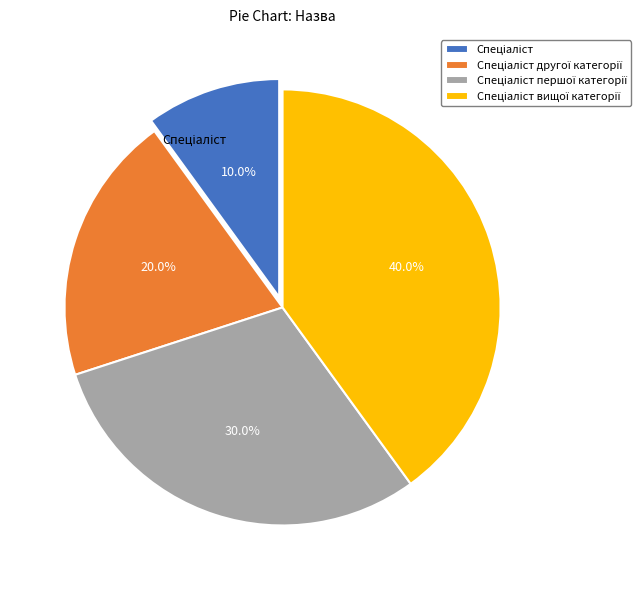

Count the number of slices in the pie.

4